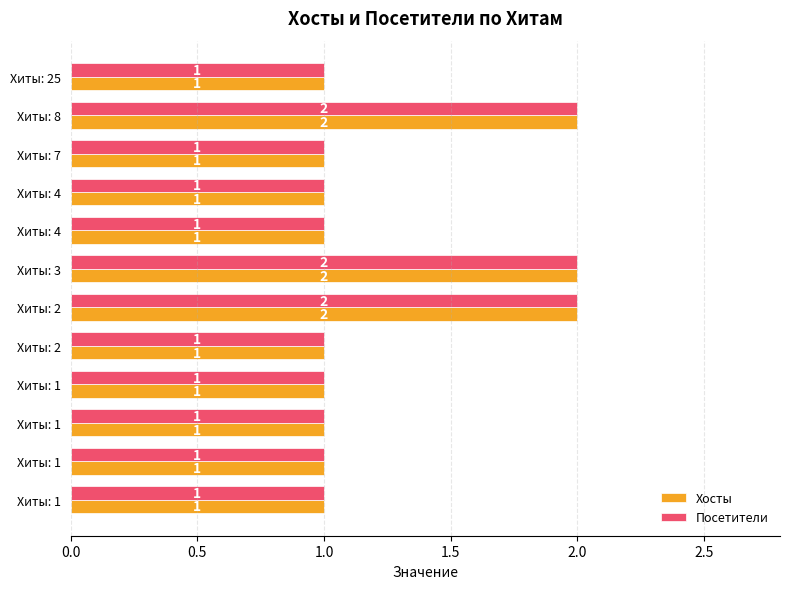

How many data points does each series have?

12